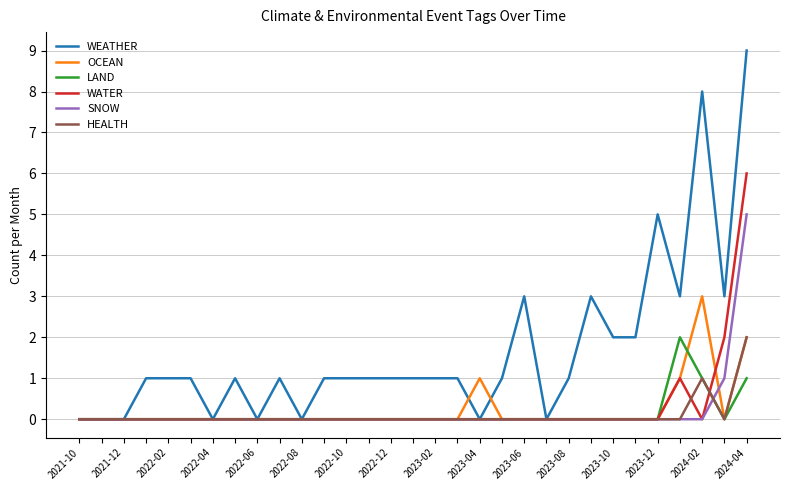

Count the number of data series in this chart.

6